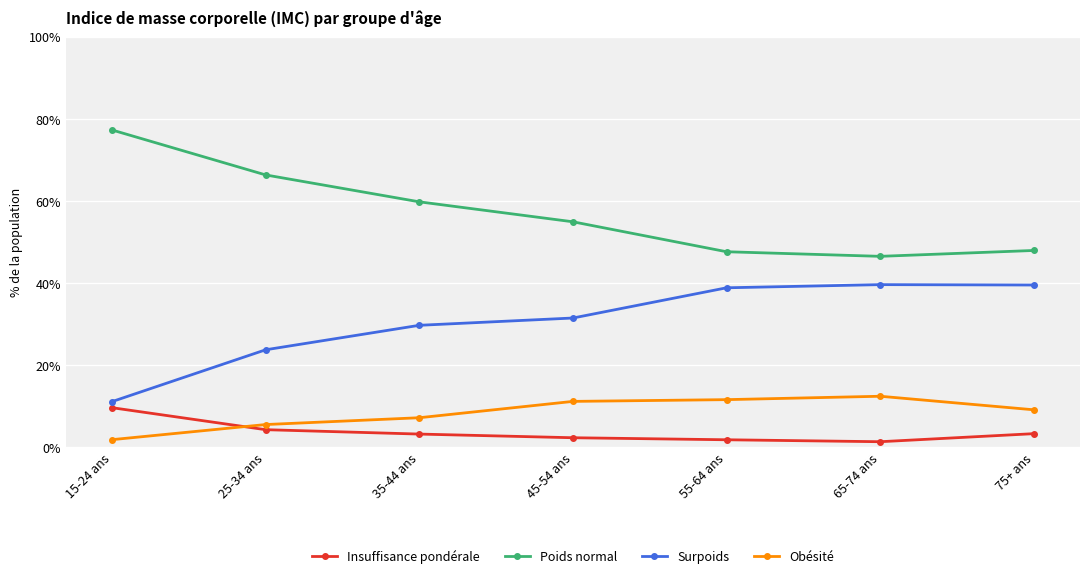

True or false: Poids normal and Surpoids intersect in this chart.

False